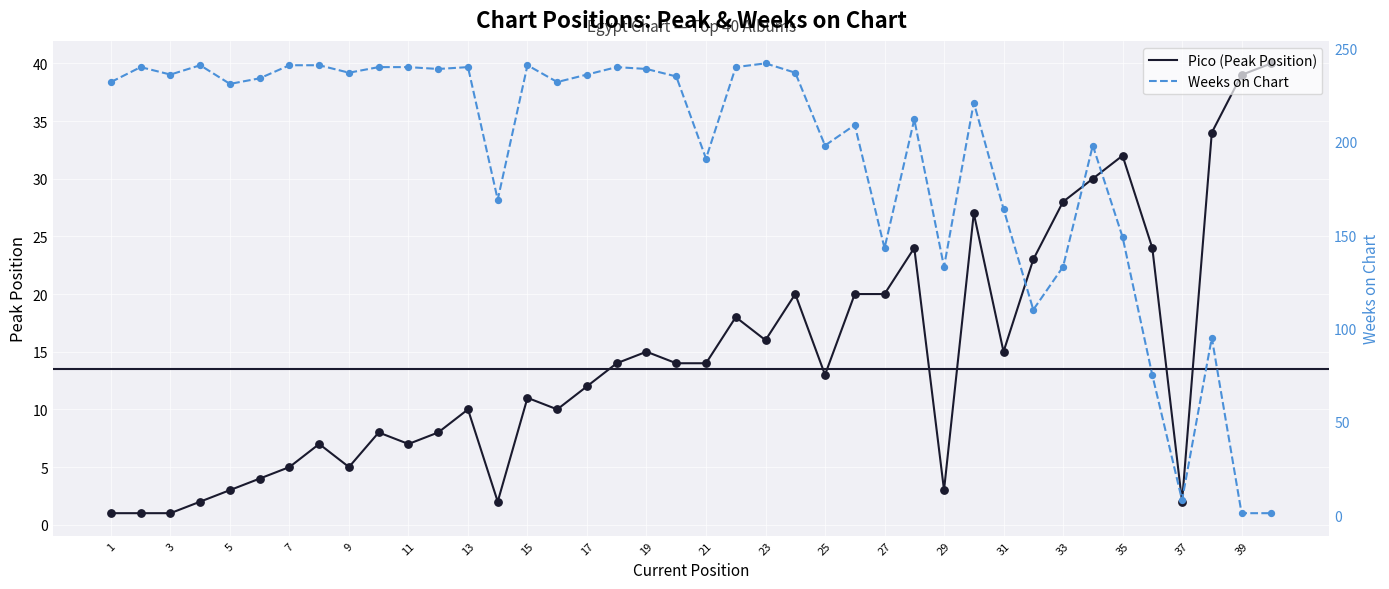

At how many categories does at least one series exceed 213?

23